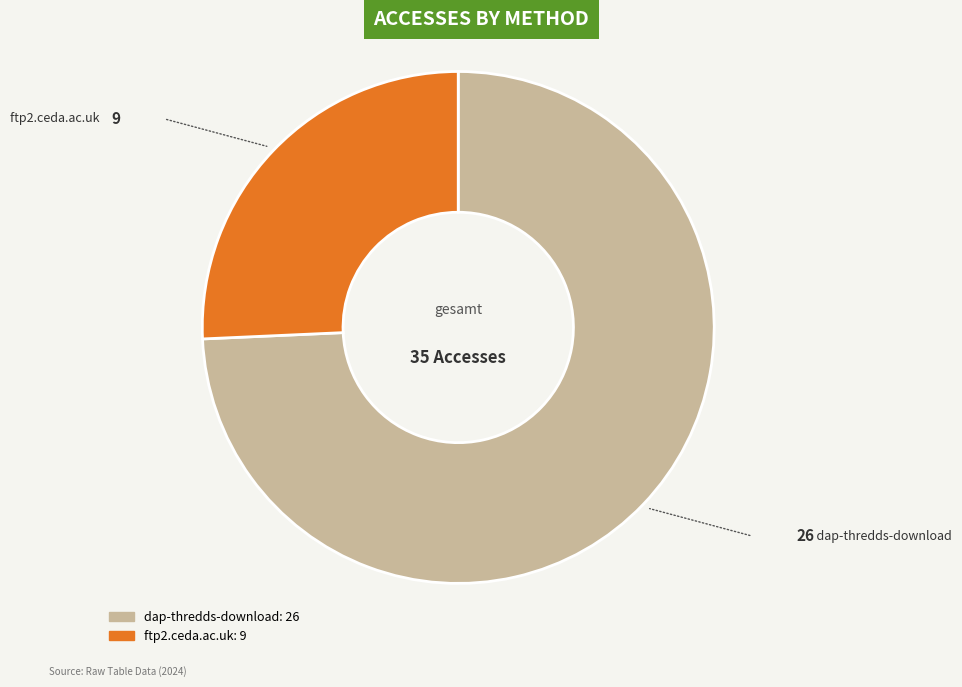

The ftp2.ceda.ac.uk slice represents 26% of the pie. True or false?

True